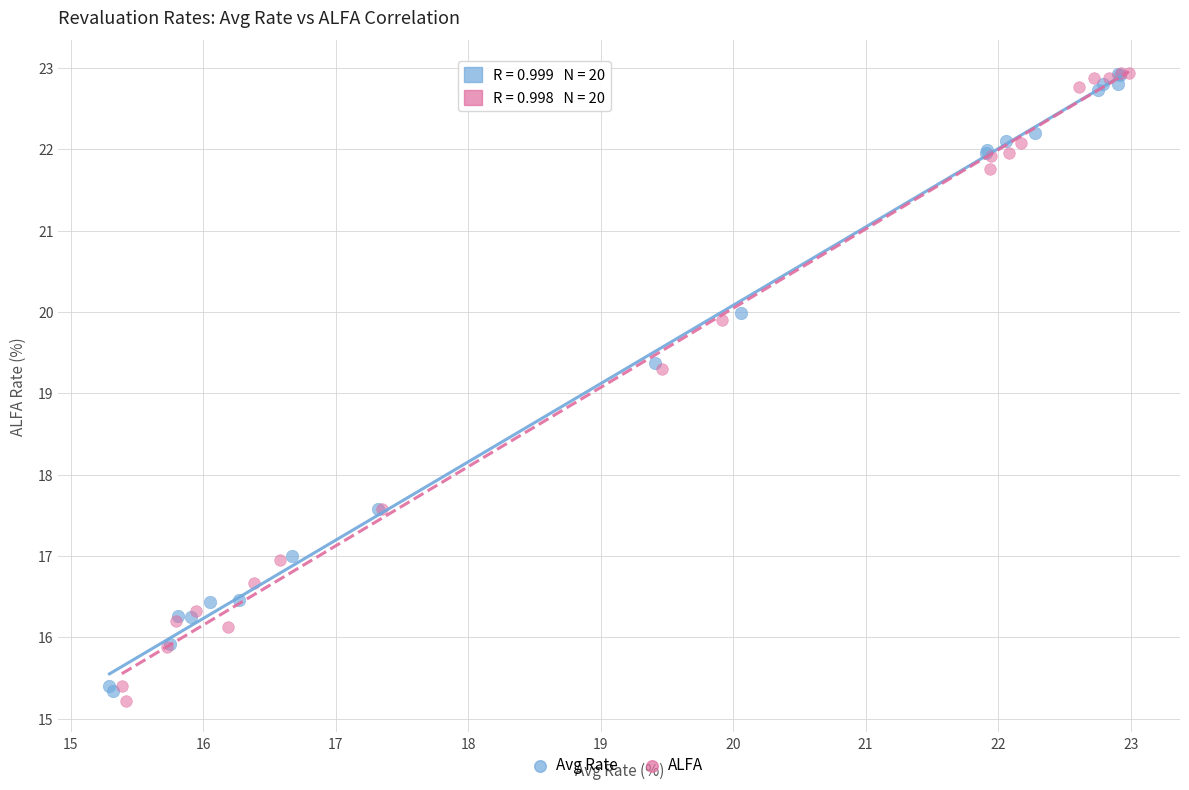

Which series reaches the minimum Y coordinate?

ALFA